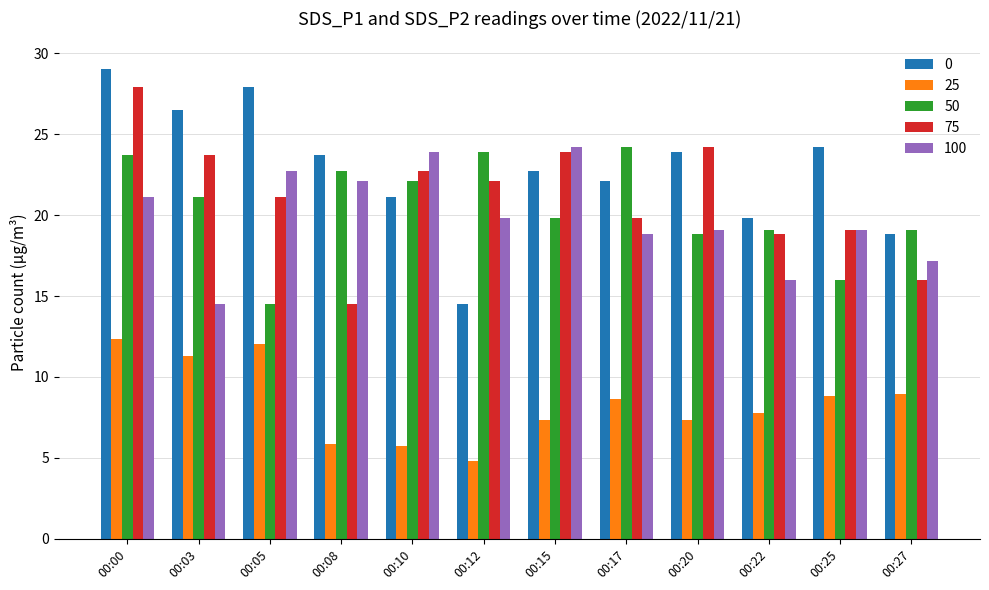

What is the average value of the 25 series?

8.4